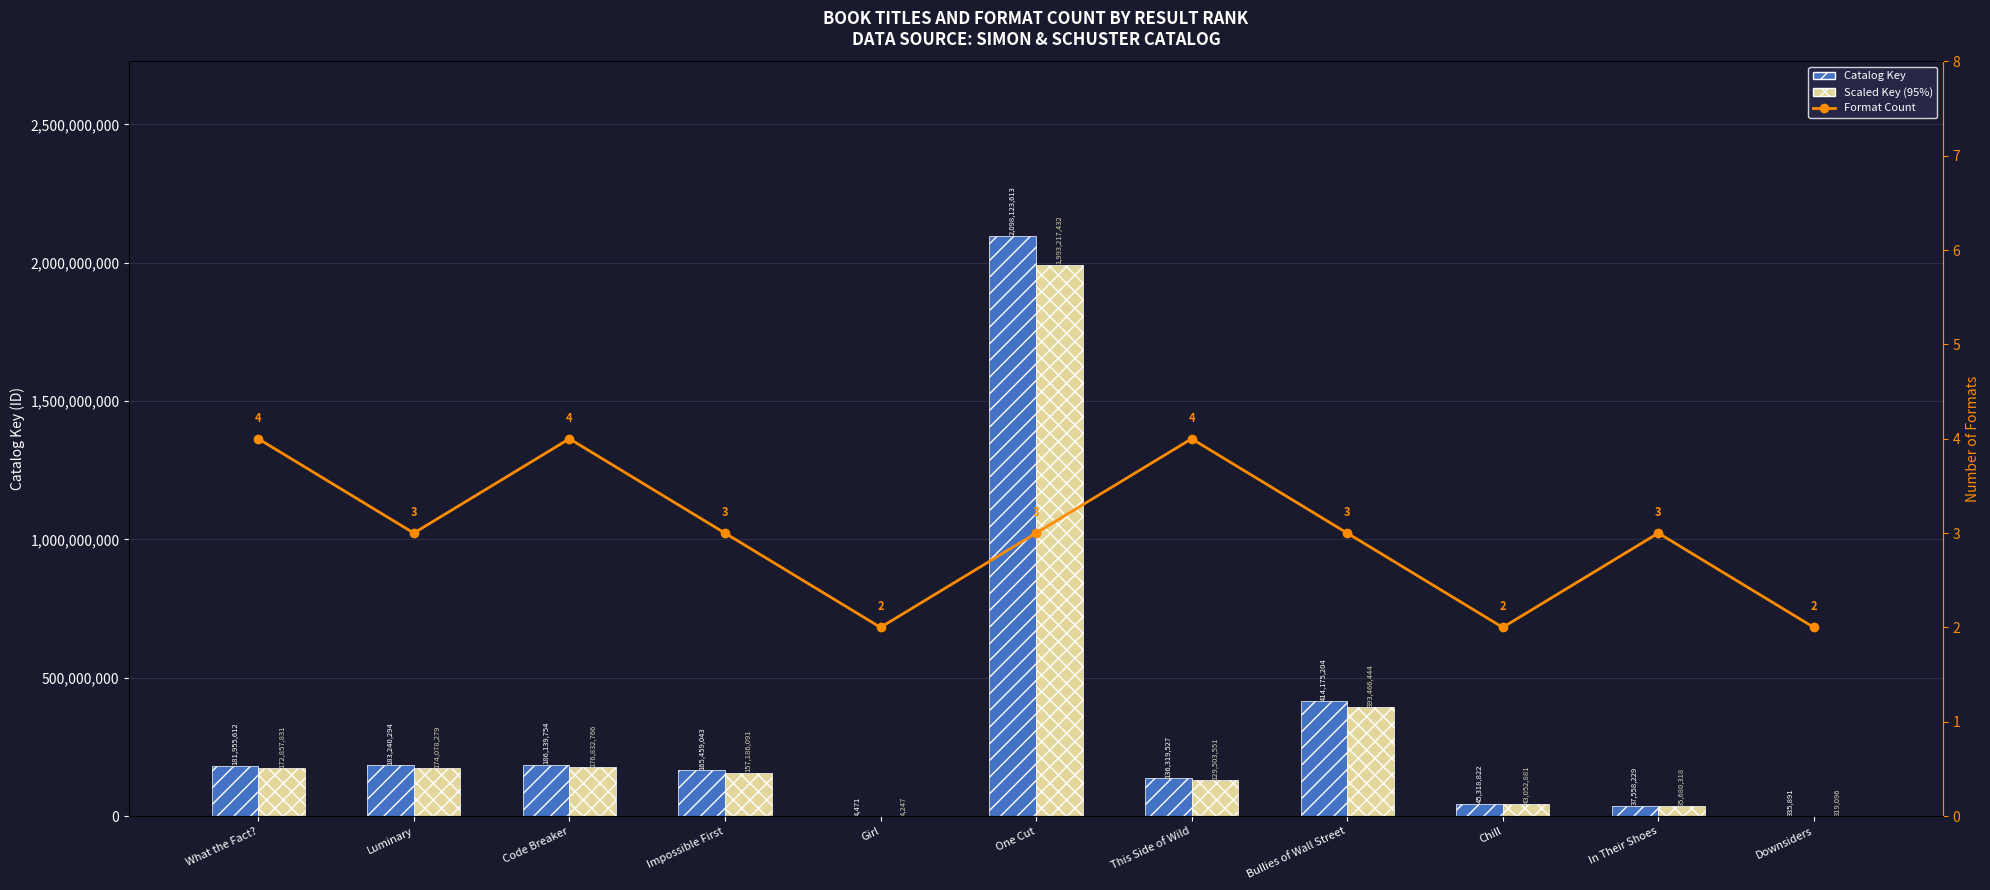

At which category is the sum across all series the highest?

One Cut